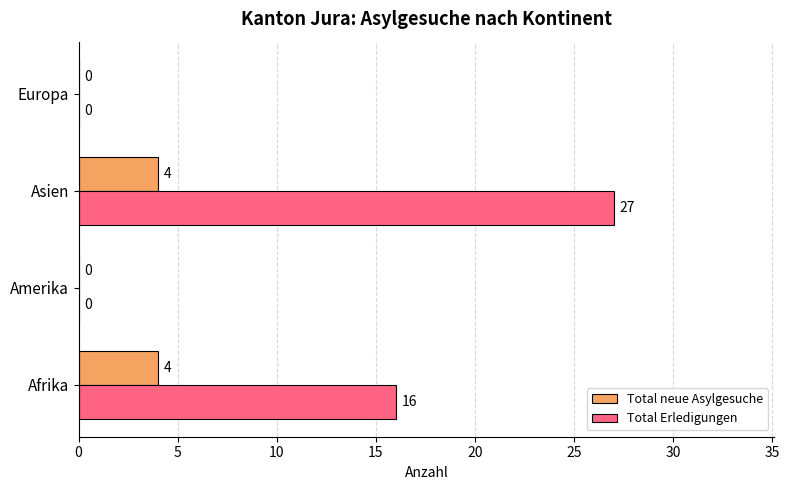

Which category has the highest value across all series?

Asien